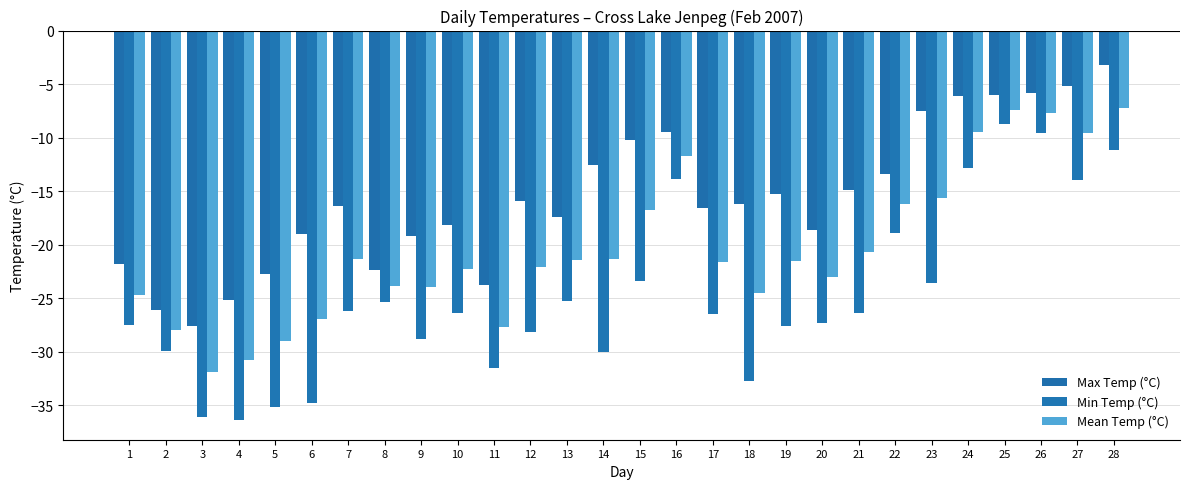

How many values in the Mean Temp (°C) series are below -21?

18